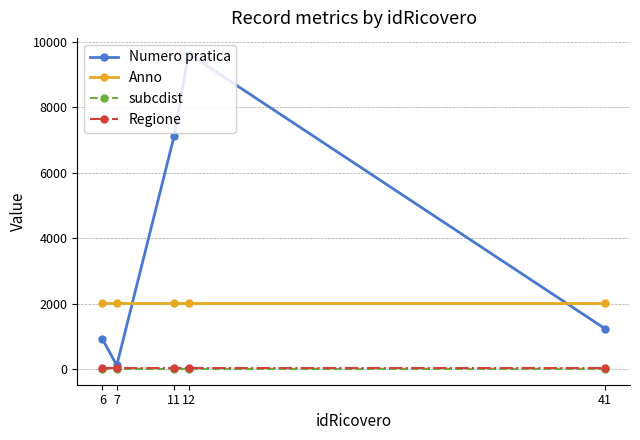

What is the highest value of the Numero pratica series?

9635